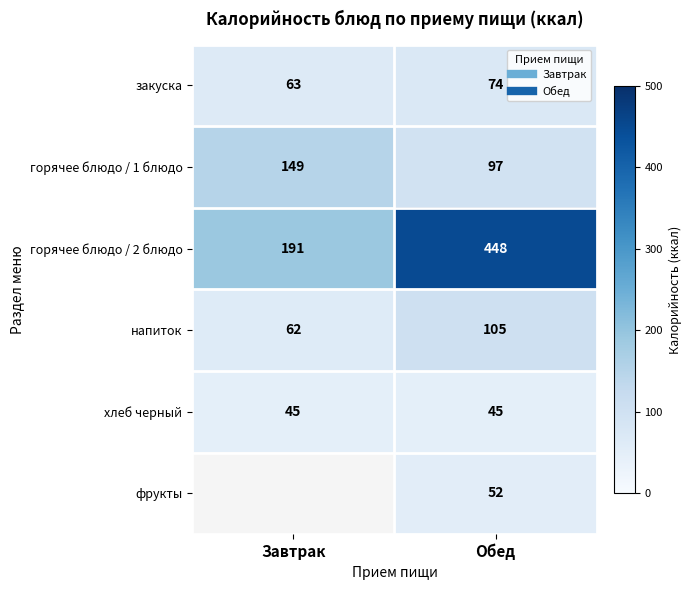

Which series has the widest spread of values?

горячее блюдо / 2 блюдо